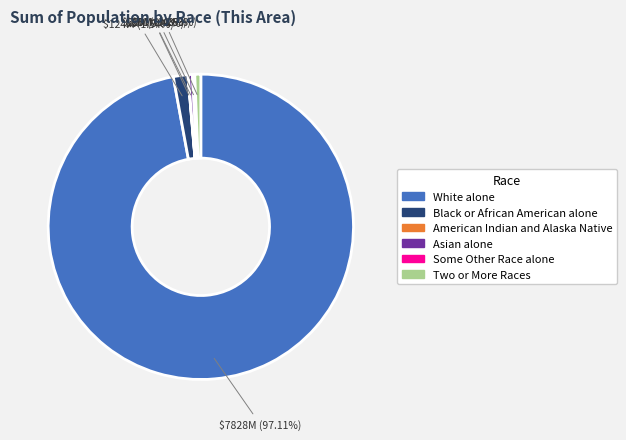

The Asian alone slice represents 0% of the pie. True or false?

True